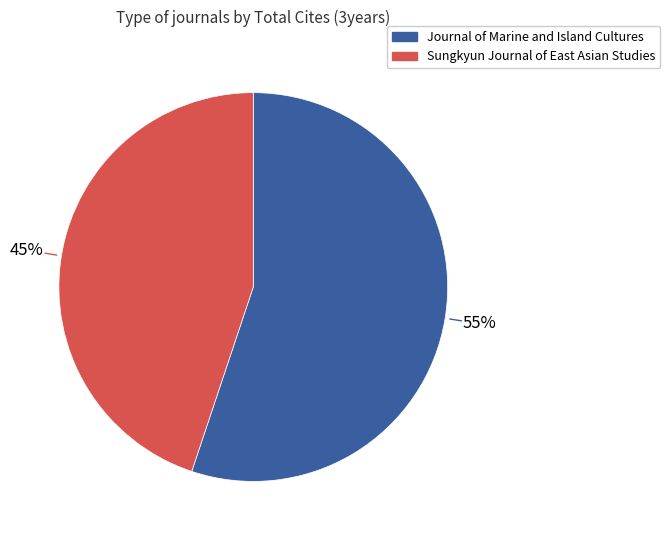

Between Journal of Marine and Island Cultures and Sungkyun Journal of East Asian Studies, which is larger?

Journal of Marine and Island Cultures